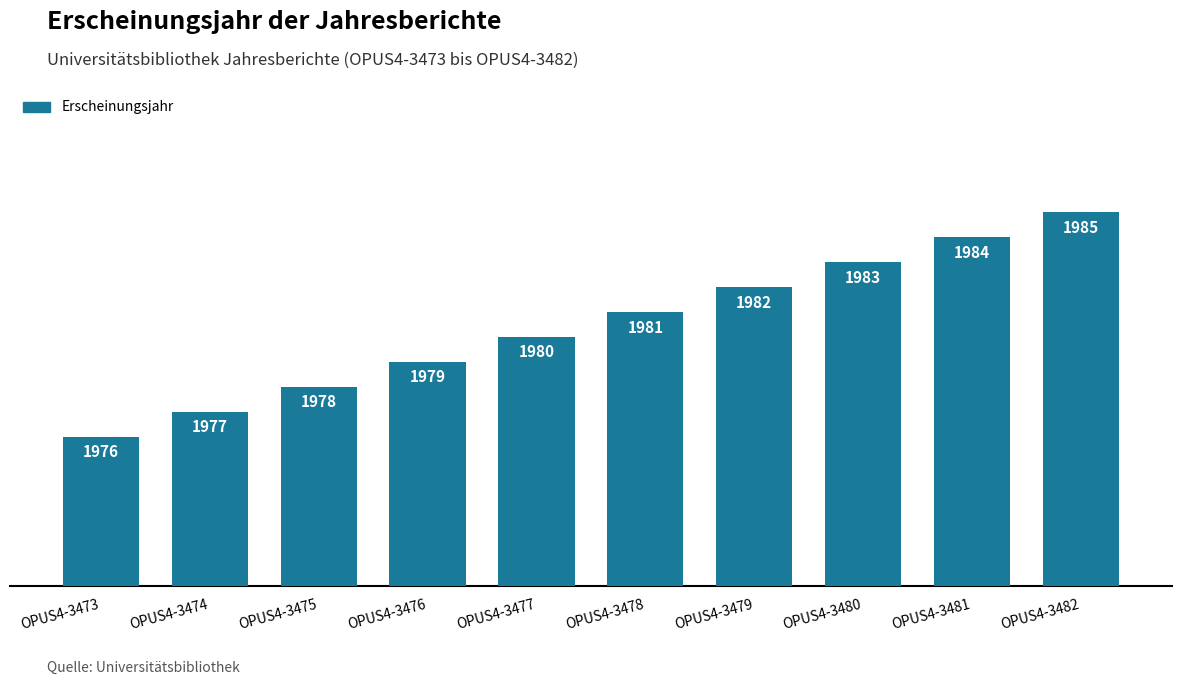

List the labels in order of value, largest first.

OPUS4-3482, OPUS4-3481, OPUS4-3480, OPUS4-3479, OPUS4-3478, OPUS4-3477, OPUS4-3476, OPUS4-3475, OPUS4-3474, OPUS4-3473